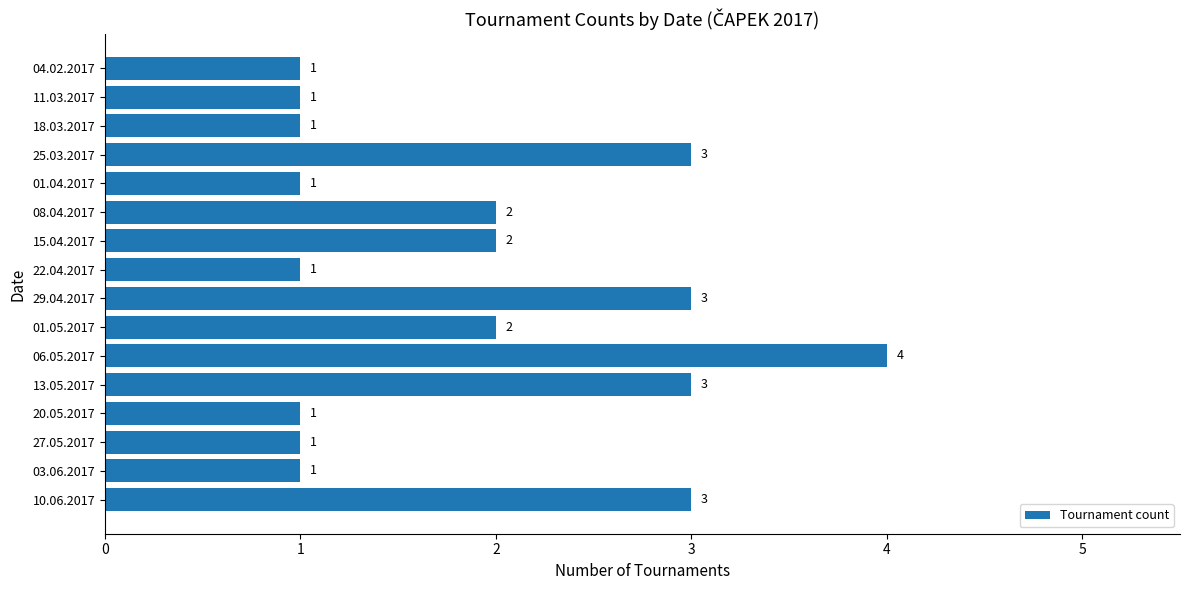

Which has a higher value, 27.05.2017 or 01.05.2017?

01.05.2017